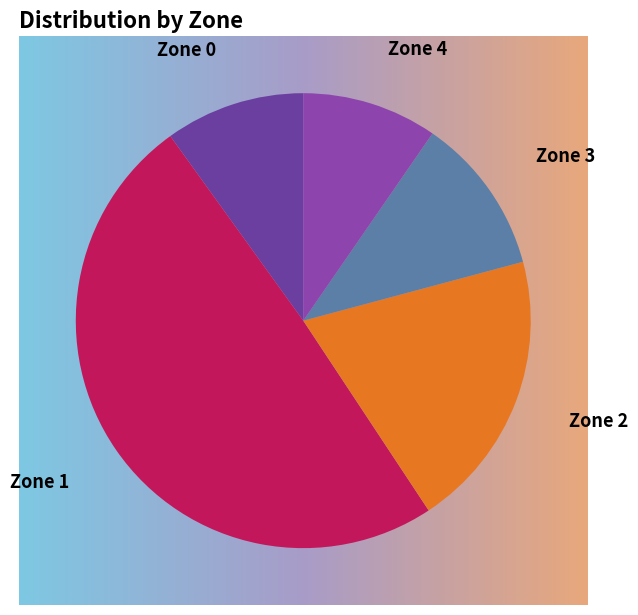

To the nearest percent, what is the difference between the largest and smallest slice percentages?

40%